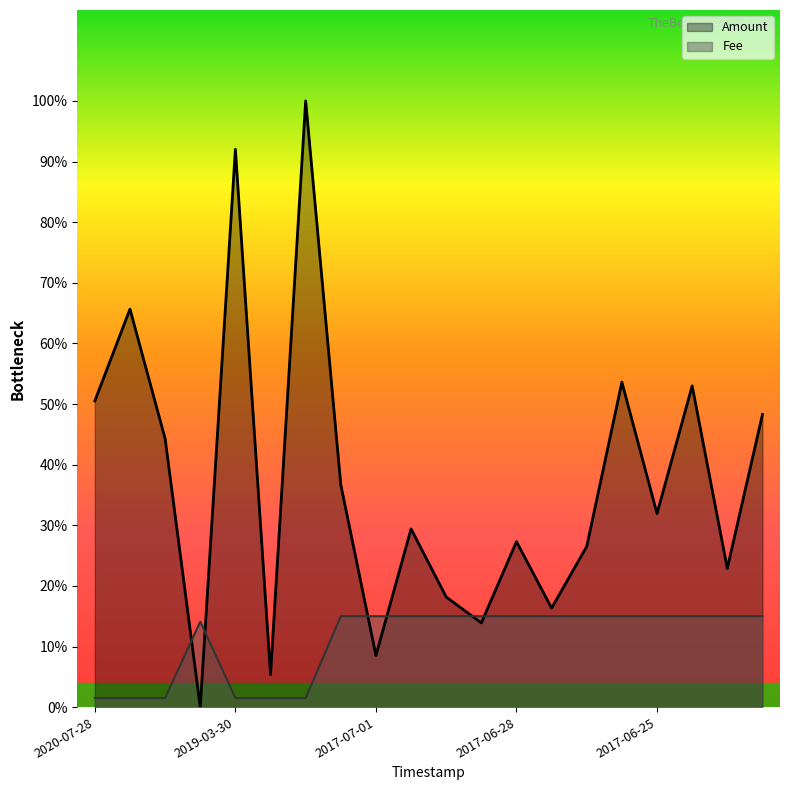

Where is the data nearest to the value 1?

2020-07-28